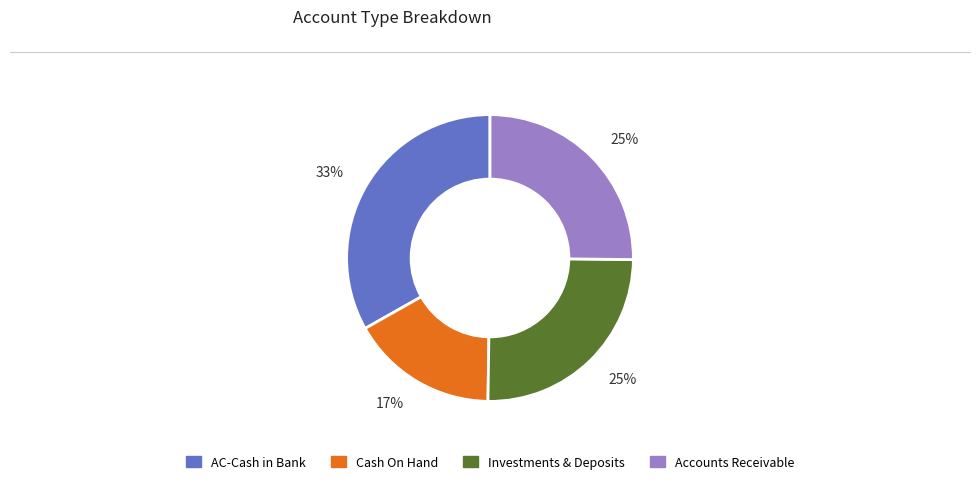

Is there a majority slice in this chart?

No